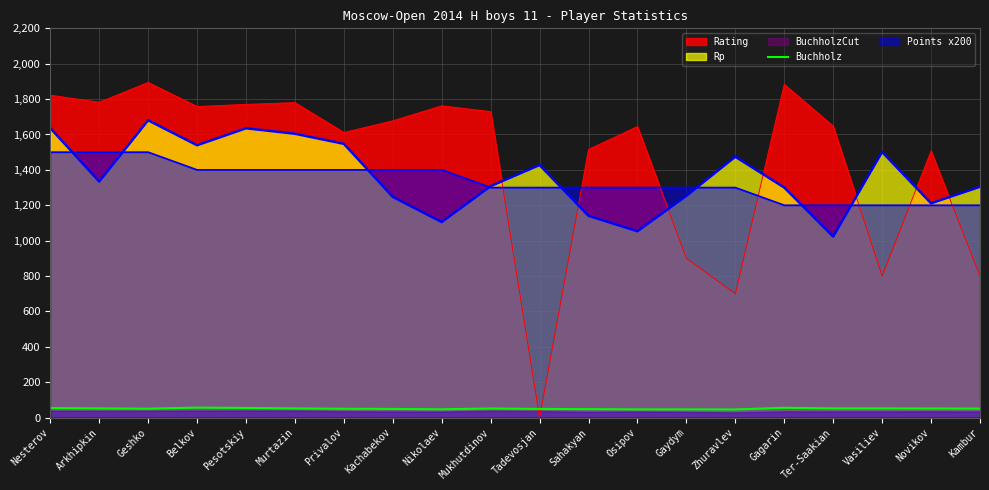

How many categories are shown in the chart?

20